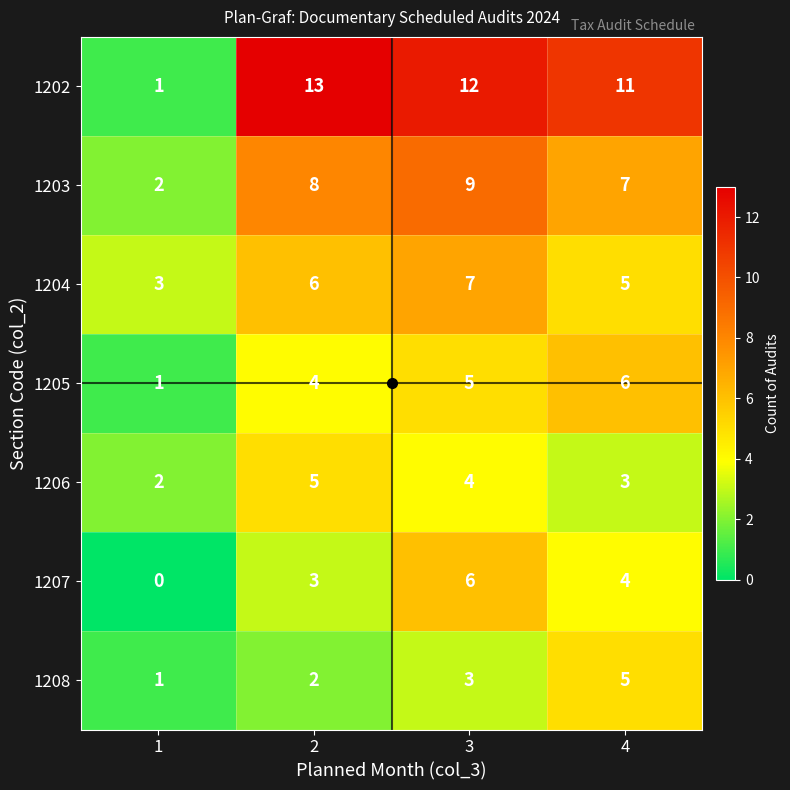

Is the value of 1206 at 1 greater than the value of 1208 at 4?

No